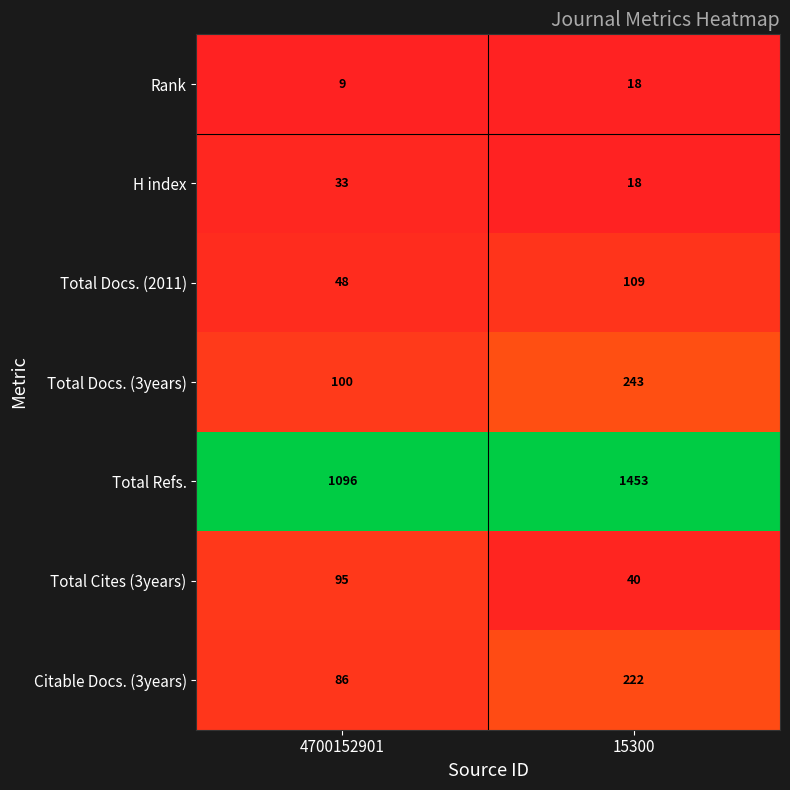

List the series in order of their peak value, lowest first.

Rank, H index, Total Cites (3years), Total Docs. (2011), Citable Docs. (3years), Total Docs. (3years), Total Refs.